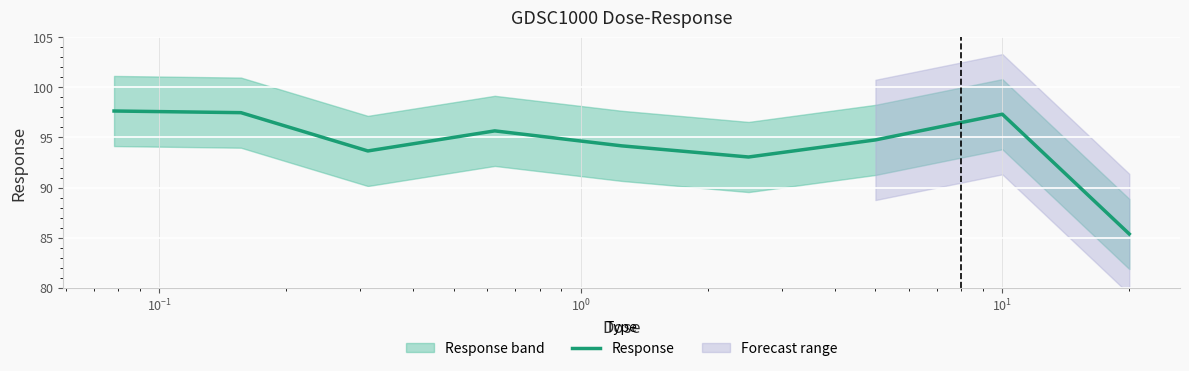

What is the highest value of the Response series?

97.6